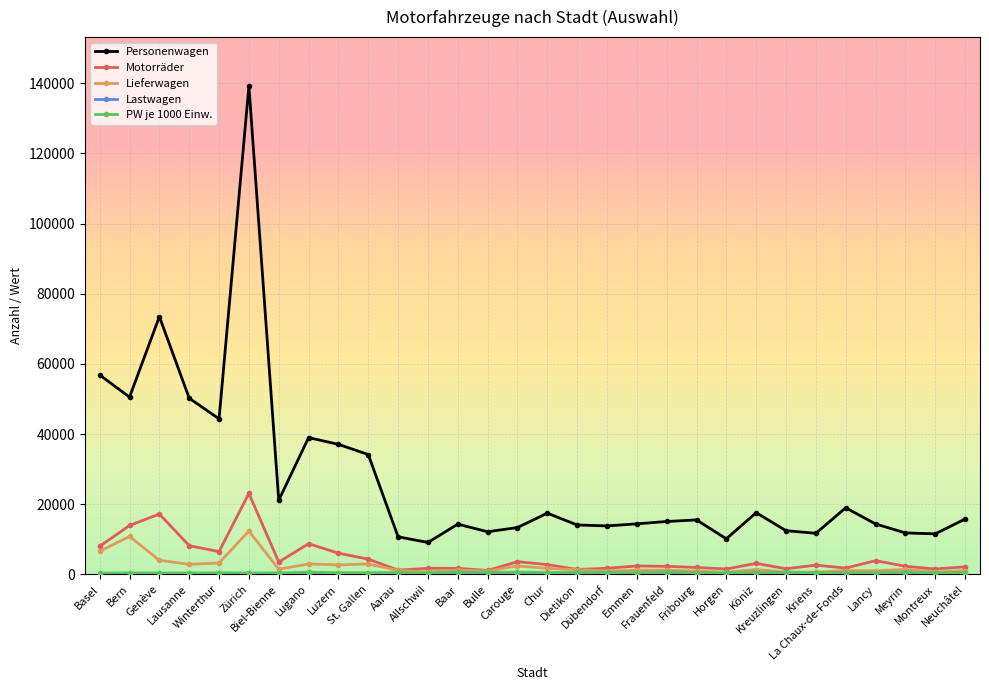

Which series has the widest spread of values?

Personenwagen